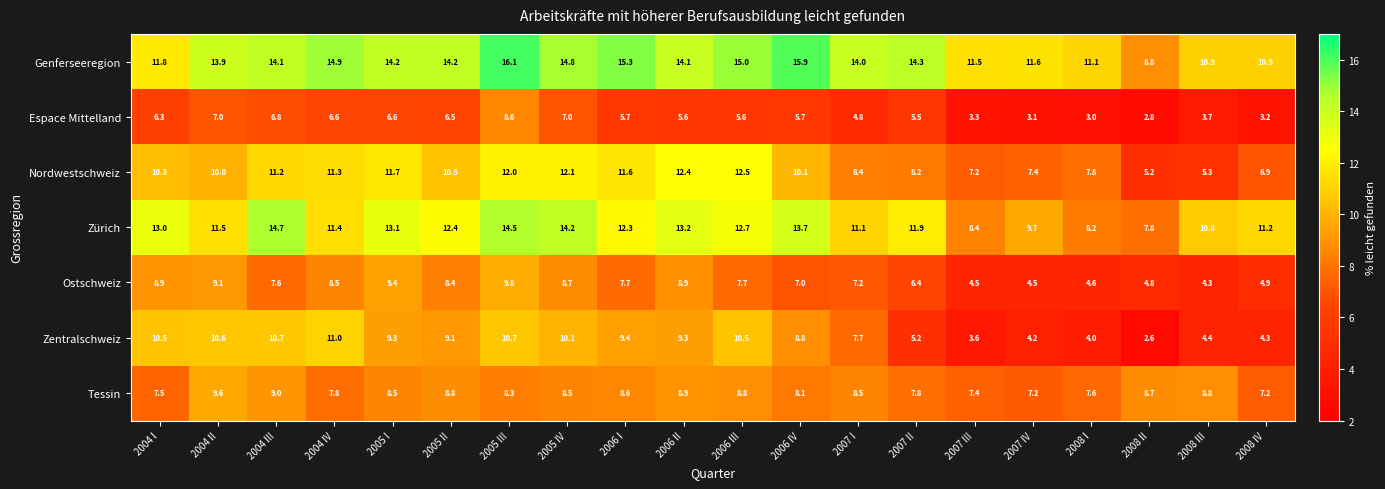

At which label does Ostschweiz first exceed 7?

2004 I